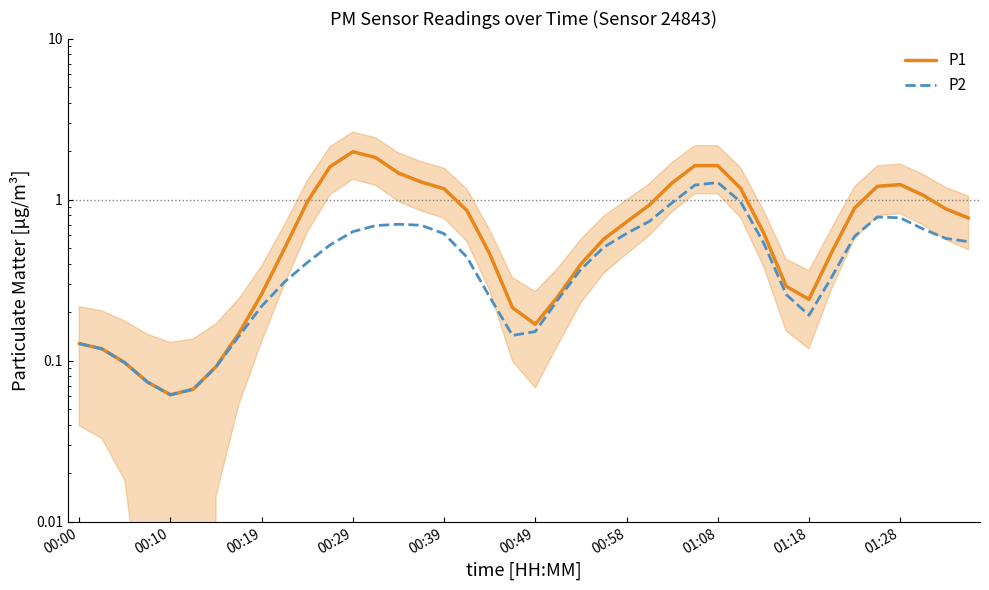

True or false: P1 and P2 intersect in this chart.

False